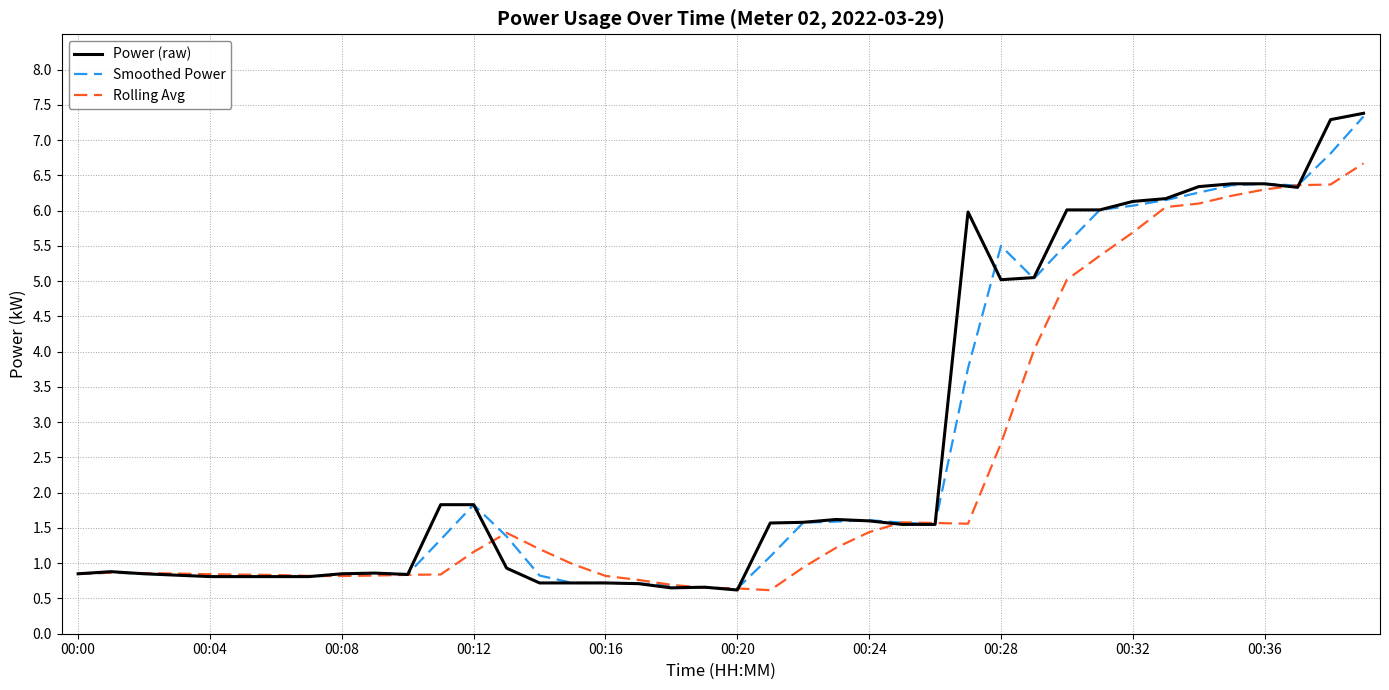

What is the maximum value shown in the chart?

7.4